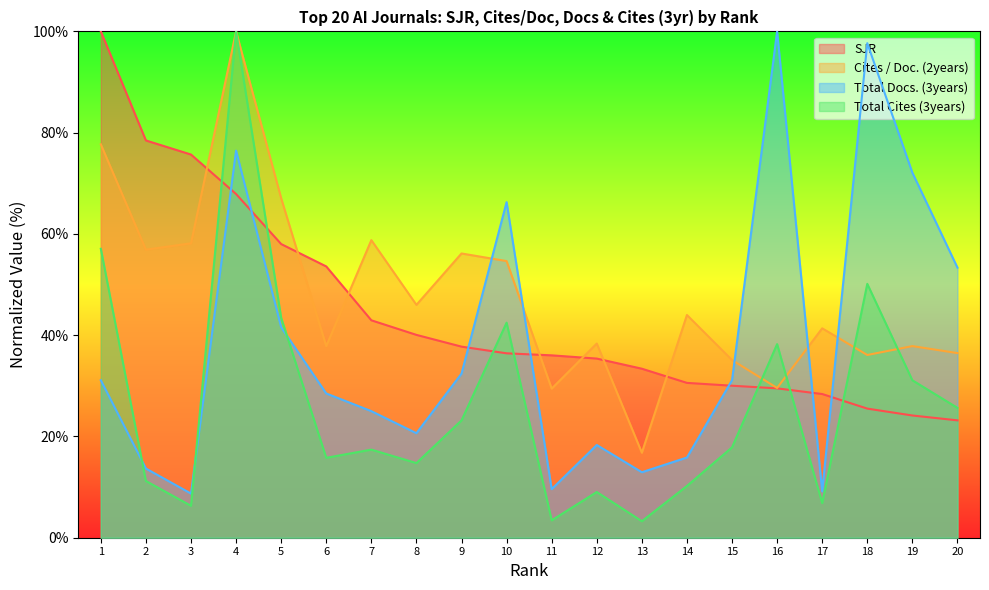

Which series has the largest total across all categories?

Cites / Doc. (2years)